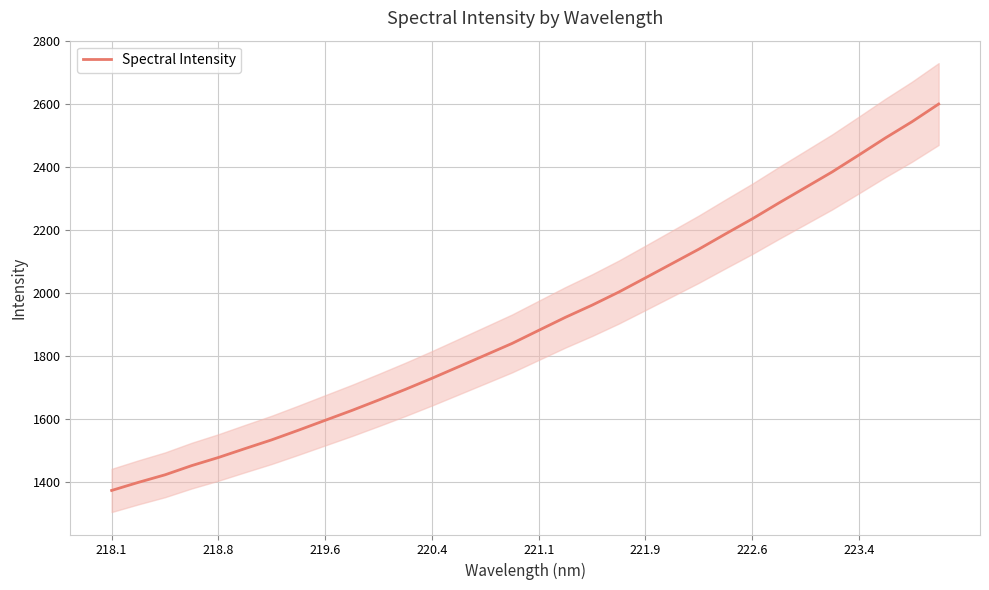

The chart shows a value of 1106.4 at 14. True or false?

False